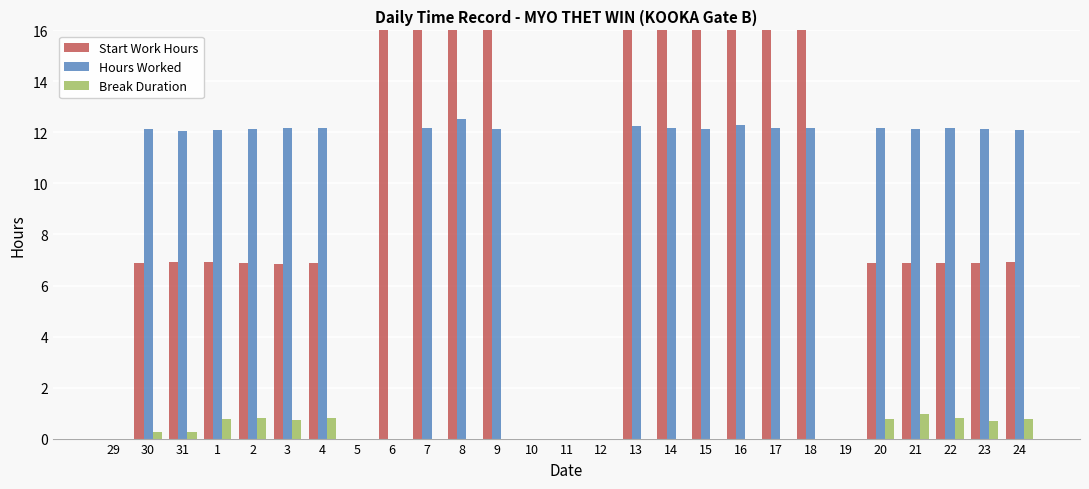

What is the difference between the highest and lowest values at 24?

11.3